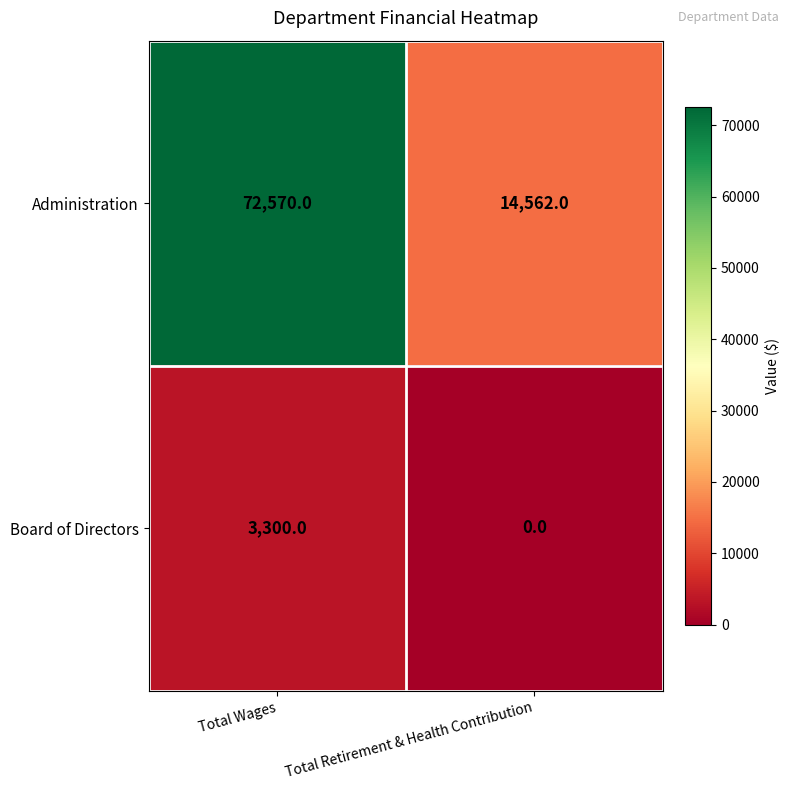

What is the spread (max minus min) of values at Total Retirement & Health Contribution?

14562